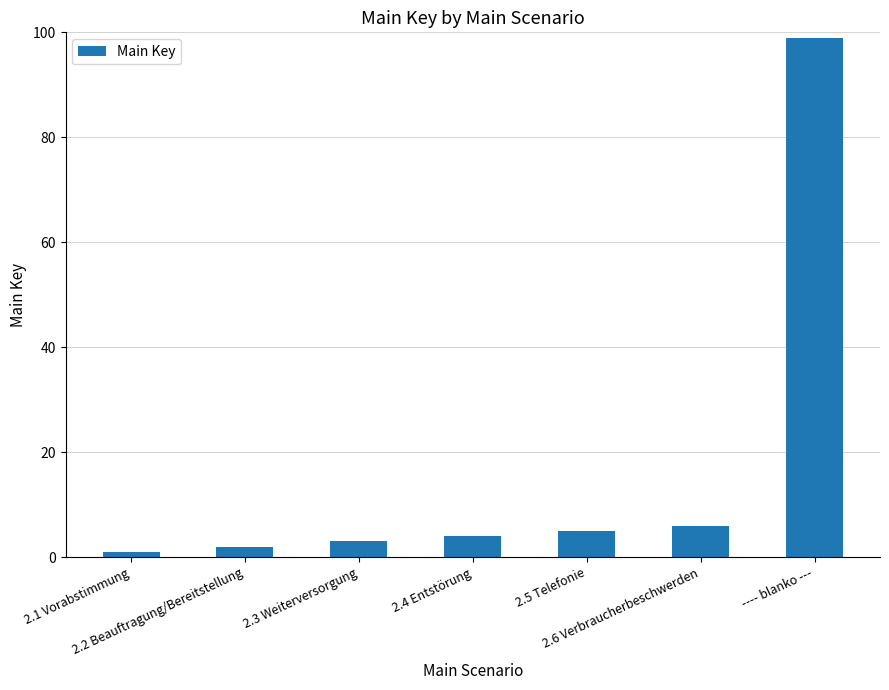

Count the number of data series in this chart.

1